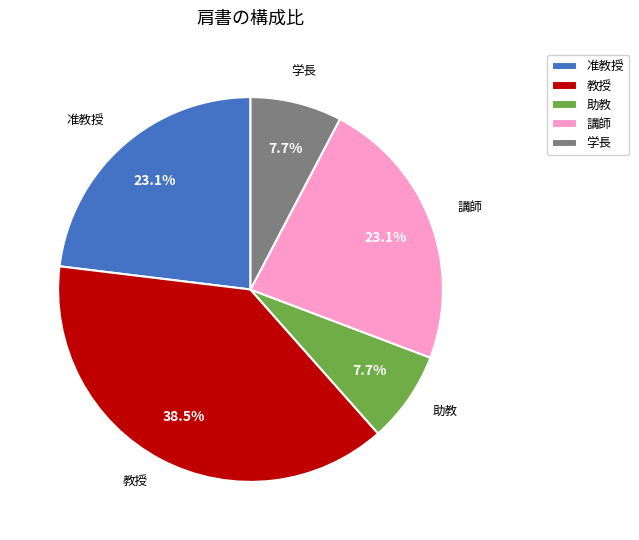

What is the largest slice in the pie chart?

教授